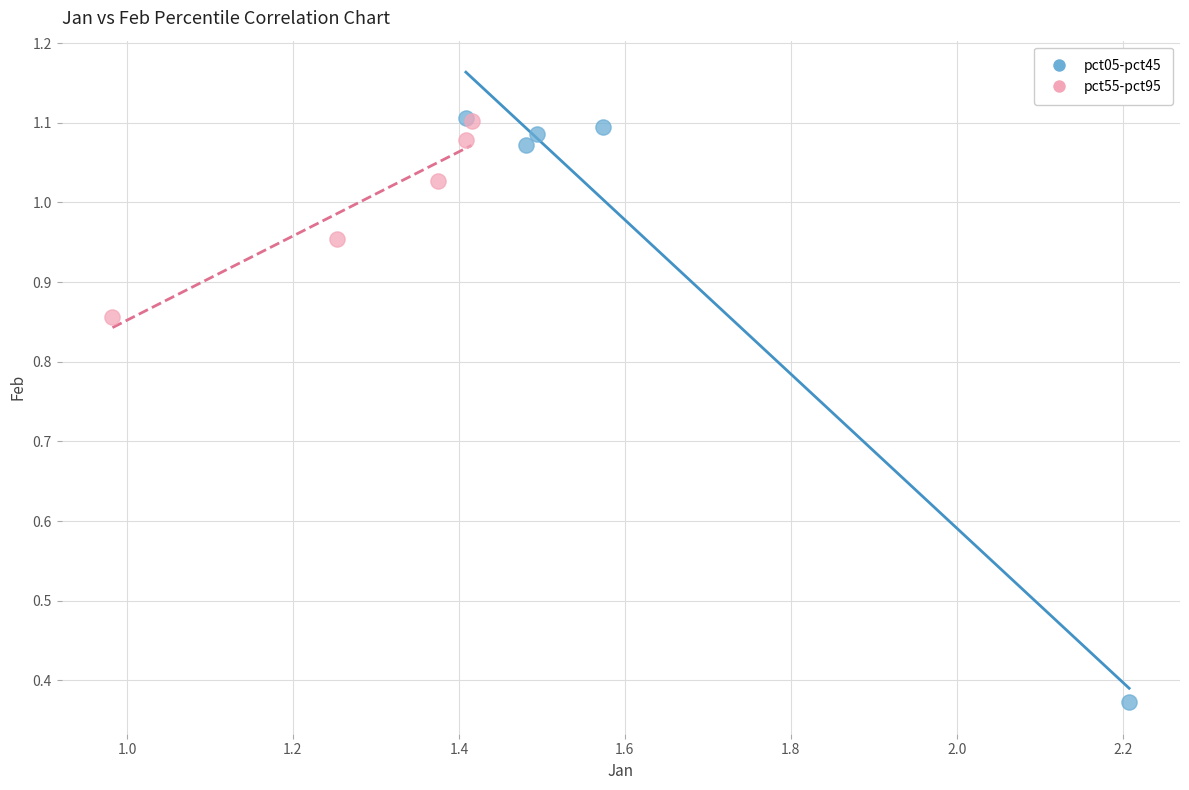

Which series has the largest Y range (max minus min)?

pct05-pct45